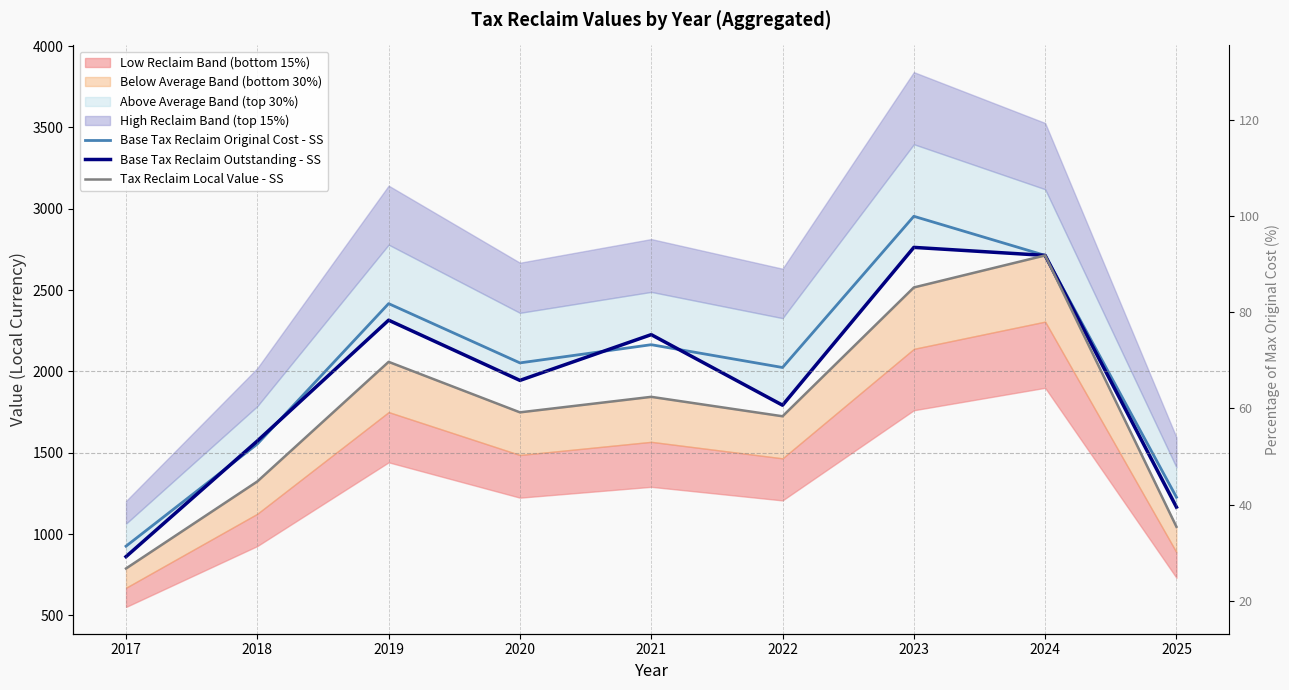

Reading left to right, what are all the values shown in this chart?

Base Tax Reclaim Original Cost - SS: 2017=925.7	2018=1553.6	2019=2416.6	2020=2052.3	2021=2164.1	2022=2024.0	2023=2953.4	2024=2712.9	2025=1226.7
Base Tax Reclaim Outstanding - SS: 2017=861.4	2018=1572.2	2019=2314.8	2020=1944.7	2021=2226.0	2022=1792.2	2023=2762.3	2024=2712.9	2025=1165.7
Tax Reclaim Local Value - SS: 2017=788.6	2018=1323.5	2019=2058.7	2020=1748.3	2021=1843.6	2022=1724.2	2023=2516.0	2024=2712.9	2025=1045.0